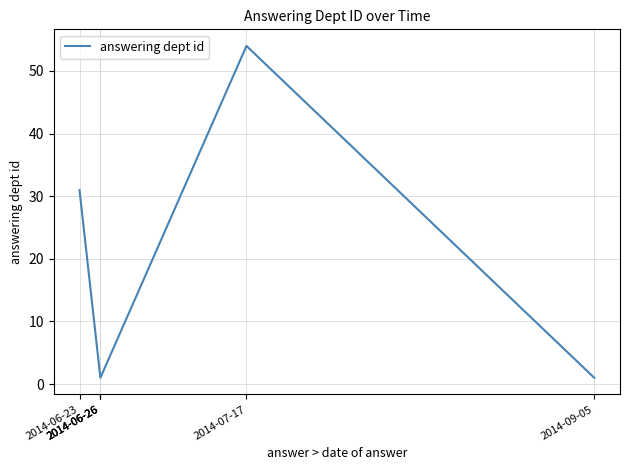

True or false: there are more than 0 points higher than both neighbors.

True